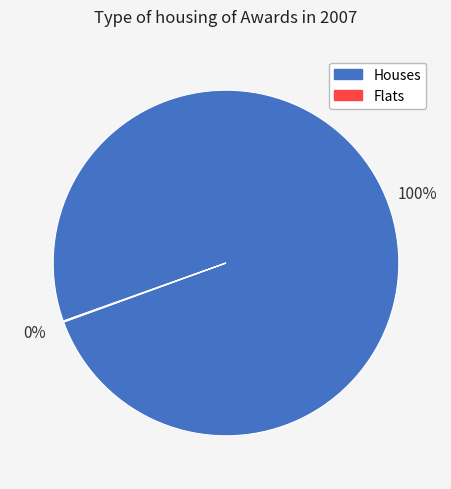

Does any single category account for the majority?

Yes